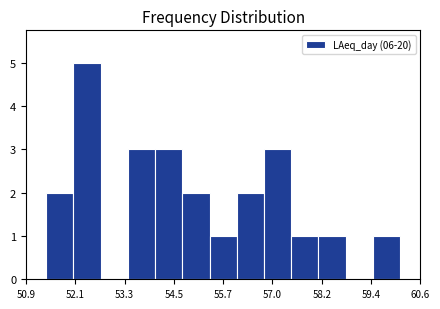

Read against the x-axis, roughly where is the centre of the tallest bar?

52.4